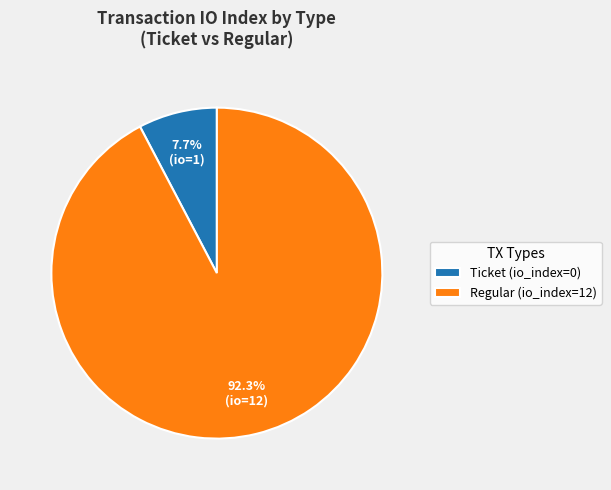

What percentage do Ticket (io_index=0) and Regular (io_index=12) together represent?

100.0%